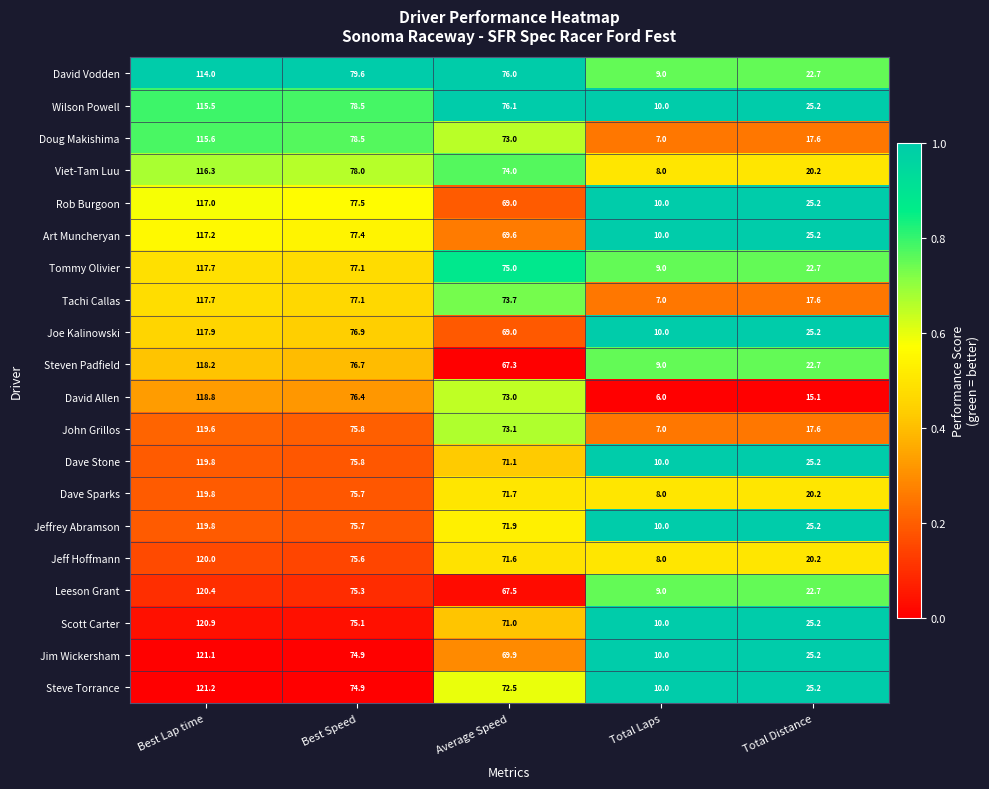

Read the David Vodden value at Total Distance.

22.7